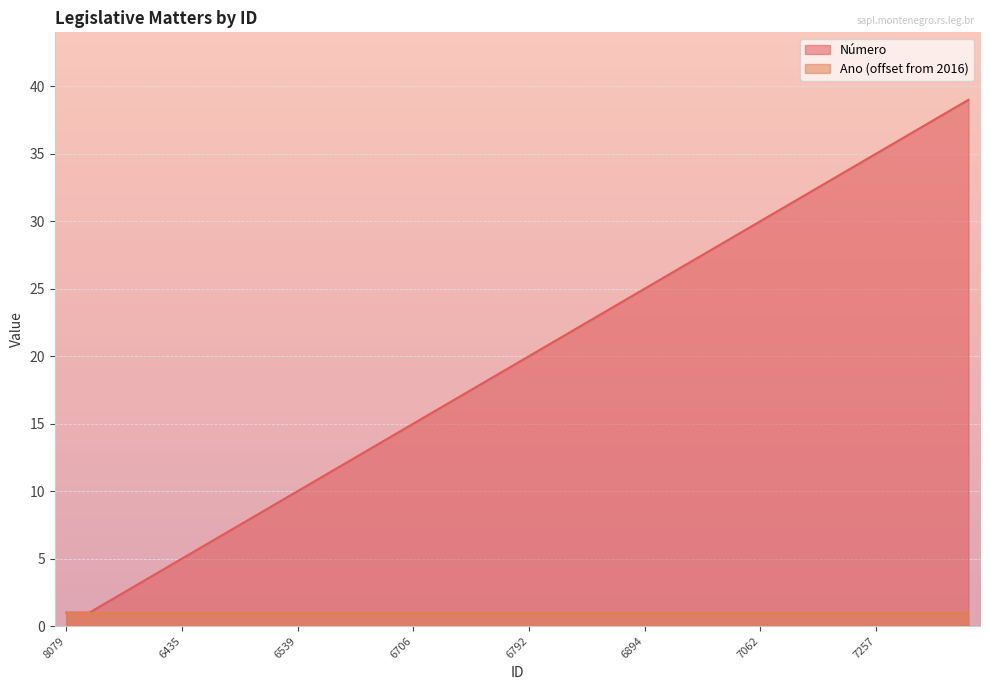

Rank the categories by value from highest to lowest.

7341, 7334, 7329, 7266, 7257, 7205, 7137, 7097, 7063, 7062, 7037, 6978, 6970, 6904, 6894, 6871, 6867, 6865, 6822, 6792, 6790, 6786, 6767, 6735, 6706, 6641, 6632, 6631, 6630, 6539, 6537, 6506, 6504, 6443, 6435, 6418, 6383, 6343, 8079, 6271